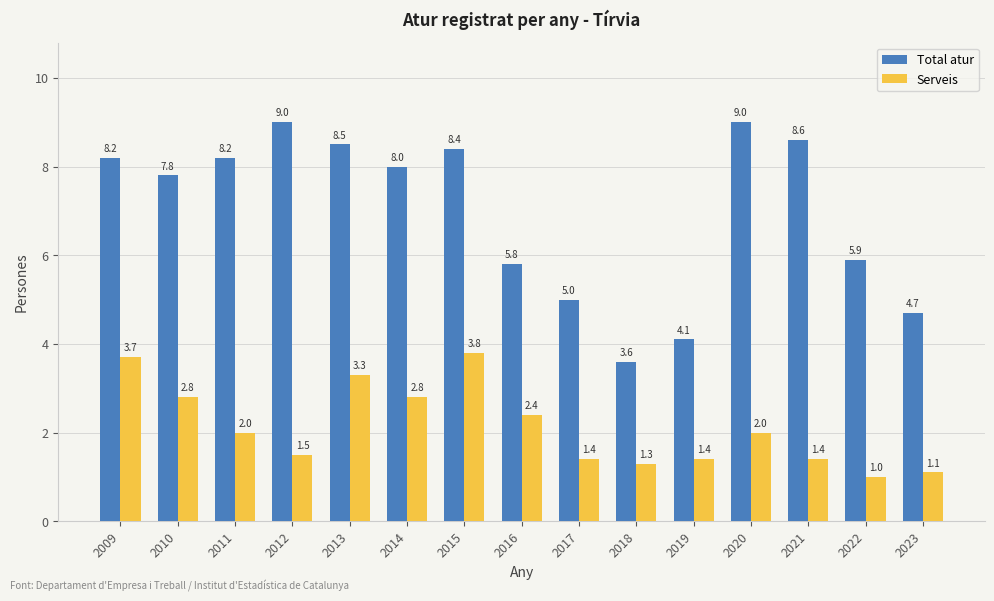

Reading right to left, transcribe all the data shown in this chart.

Total atur: 2023=4.7	2022=5.9	2021=8.6	2020=9.0	2019=4.1	2018=3.6	2017=5.0	2016=5.8	2015=8.4	2014=8.0	2013=8.5	2012=9.0	2011=8.2	2010=7.8	2009=8.2
Serveis: 2023=1.1	2022=1.0	2021=1.4	2020=2.0	2019=1.4	2018=1.3	2017=1.4	2016=2.4	2015=3.8	2014=2.8	2013=3.3	2012=1.5	2011=2.0	2010=2.8	2009=3.7